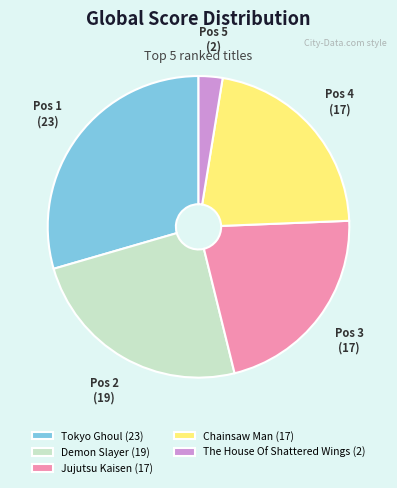

Which slice is the smallest?

The House Of Shattered Wings